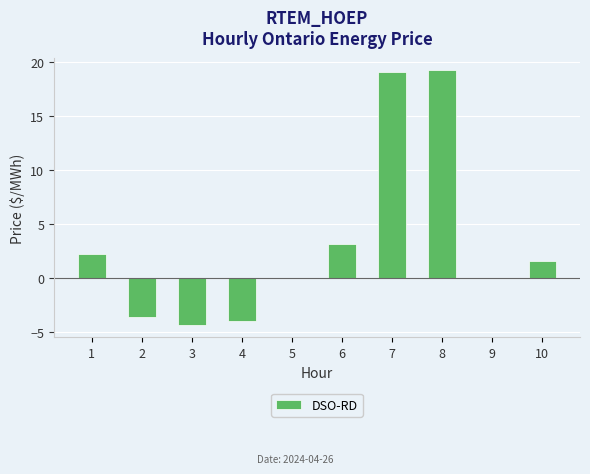

What is the change in value from 1 to 10?

-0.6